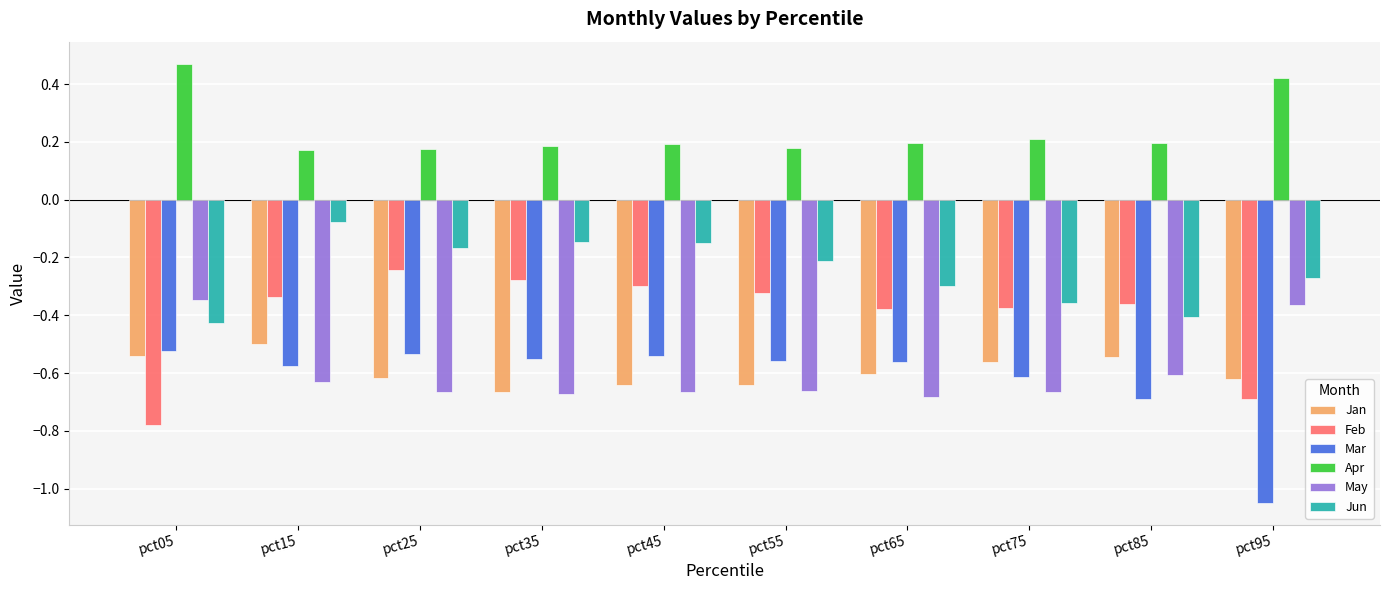

What is the difference between the second highest and minimum values in the Apr series?

0.3